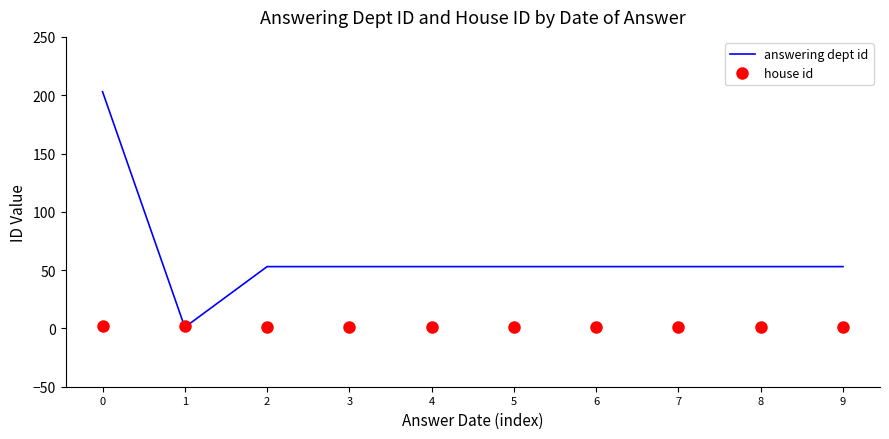

Is the value of answering dept id at 8 greater than the value of house id at 5?

Yes